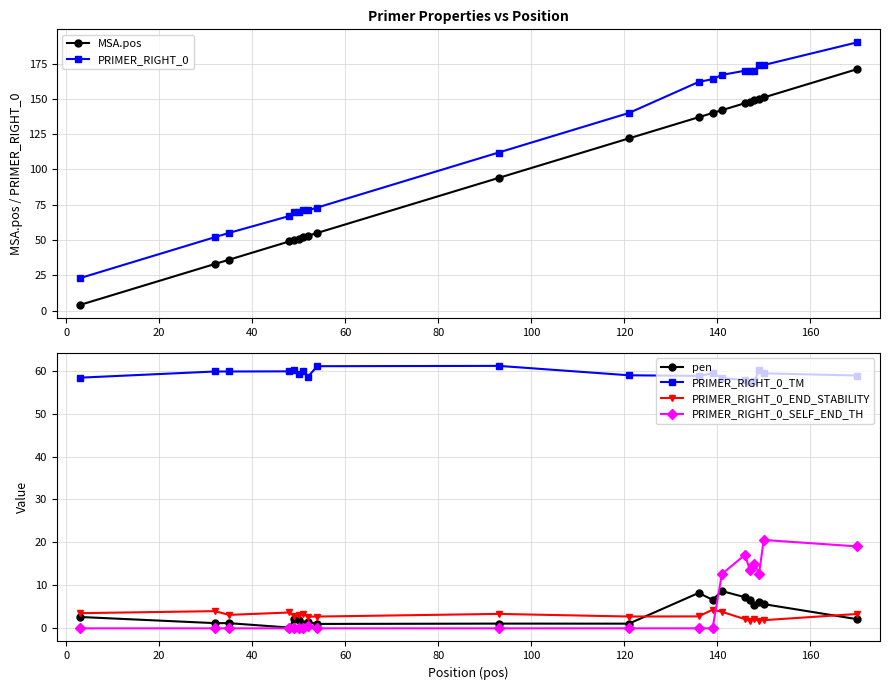

In PRIMER_RIGHT_0_SELF_END_TH, how many points are lower than both neighbors (excluding endpoints)?

2